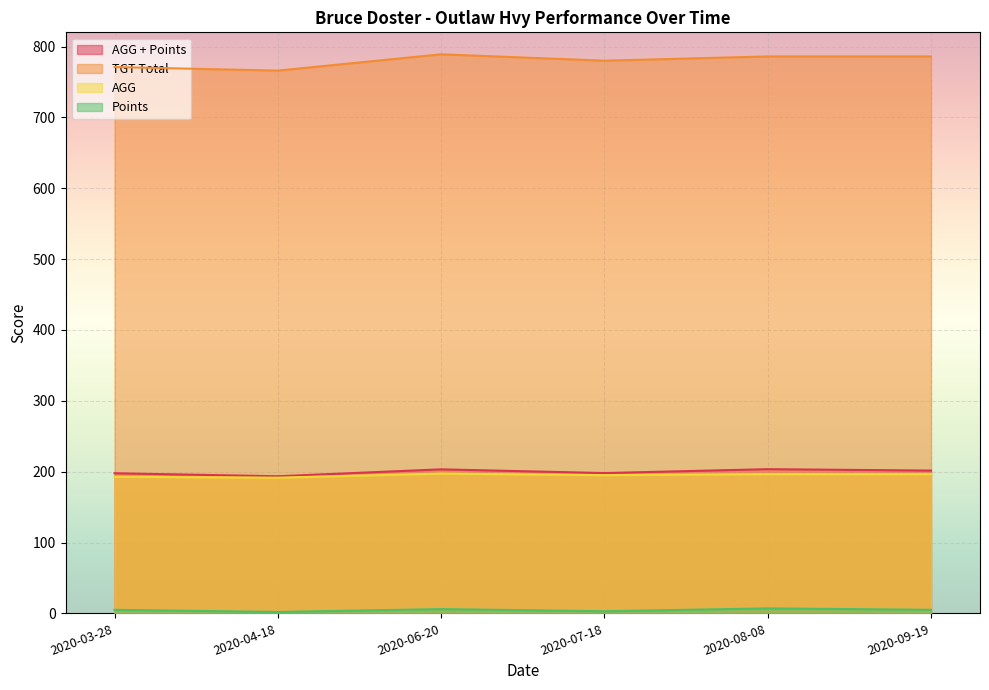

Reading right to left, what are all the values shown in this chart?

AGG + Points: 2020-09-19=201.5	2020-08-08=203.5	2020-07-18=198.0	2020-06-20=203.2	2020-04-18=193.5	2020-03-28=197.8
TGT Total: 2020-09-19=786.0	2020-08-08=786.0	2020-07-18=780.0	2020-06-20=789.0	2020-04-18=766.0	2020-03-28=771.0
AGG: 2020-09-19=196.5	2020-08-08=196.5	2020-07-18=195.0	2020-06-20=197.2	2020-04-18=191.5	2020-03-28=192.8
Points: 2020-09-19=5.0	2020-08-08=7.0	2020-07-18=3.0	2020-06-20=6.0	2020-04-18=2.0	2020-03-28=5.0